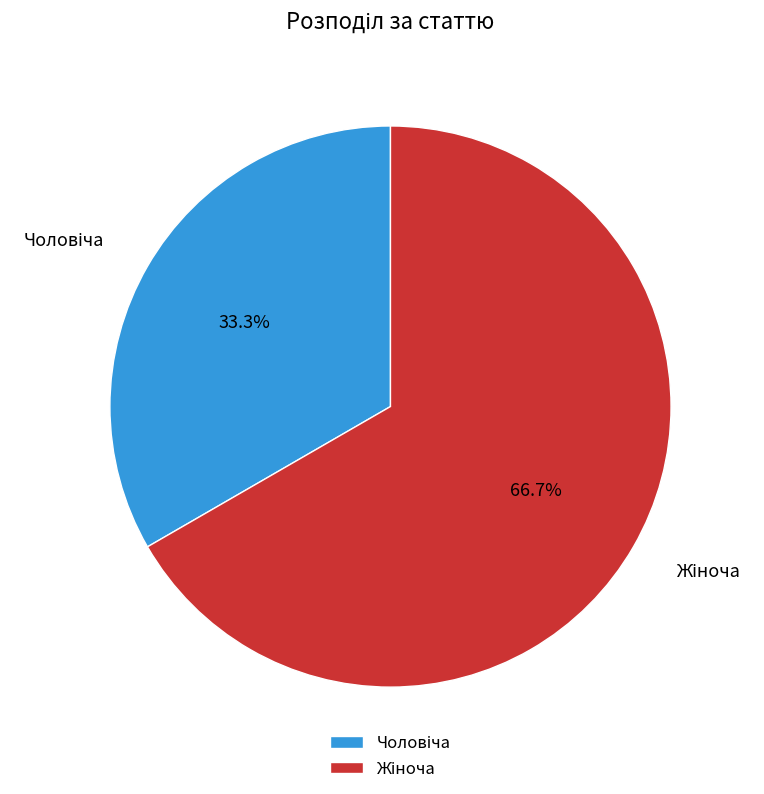

How many slices are in this pie chart?

2